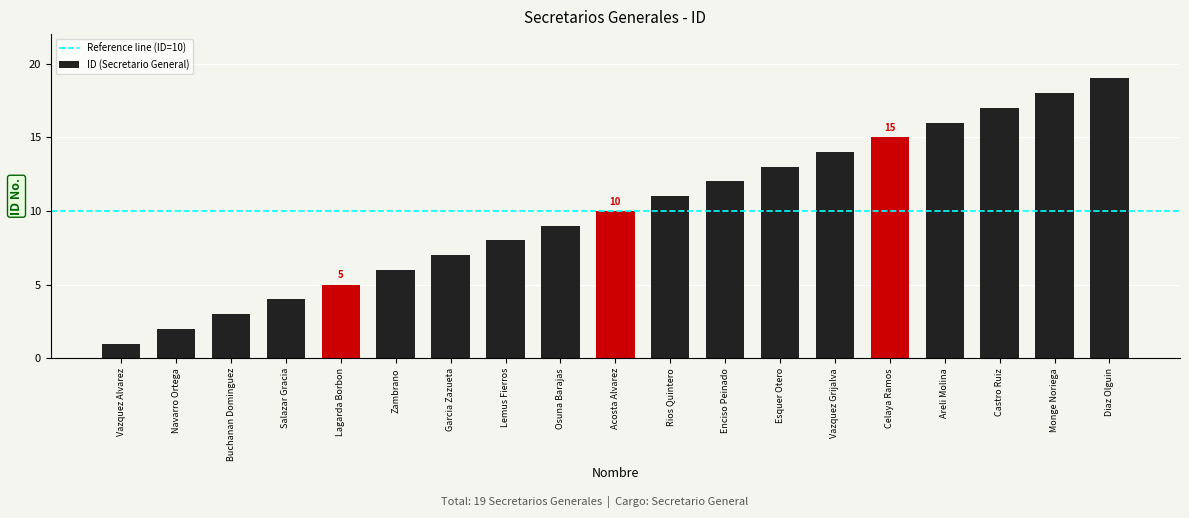

What is the minimum value shown in the chart?

1